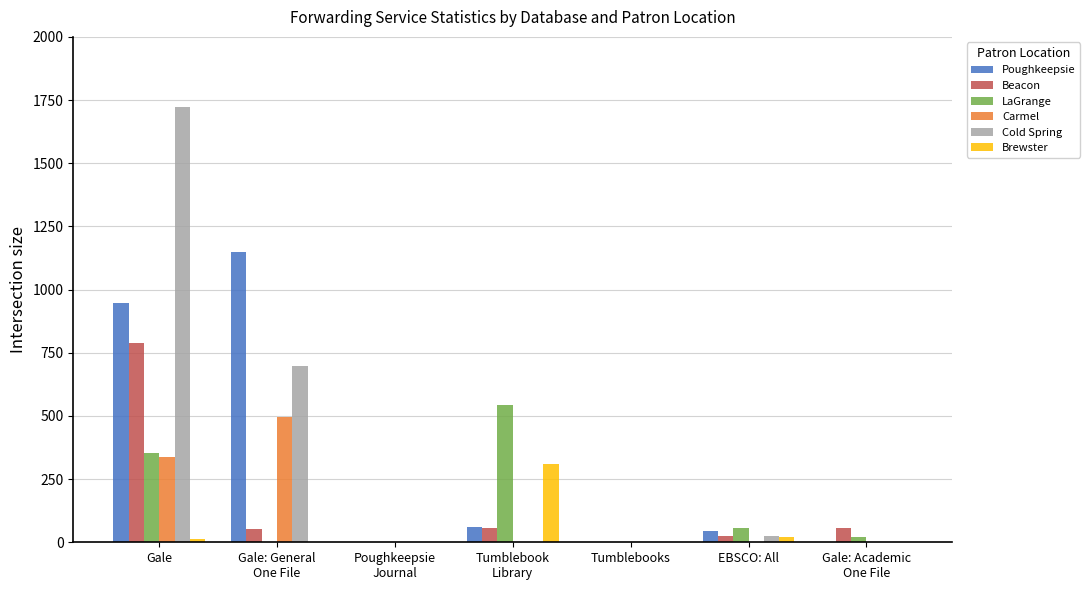

The value of Beacon at EBSCO: All is 23. True or false?

True